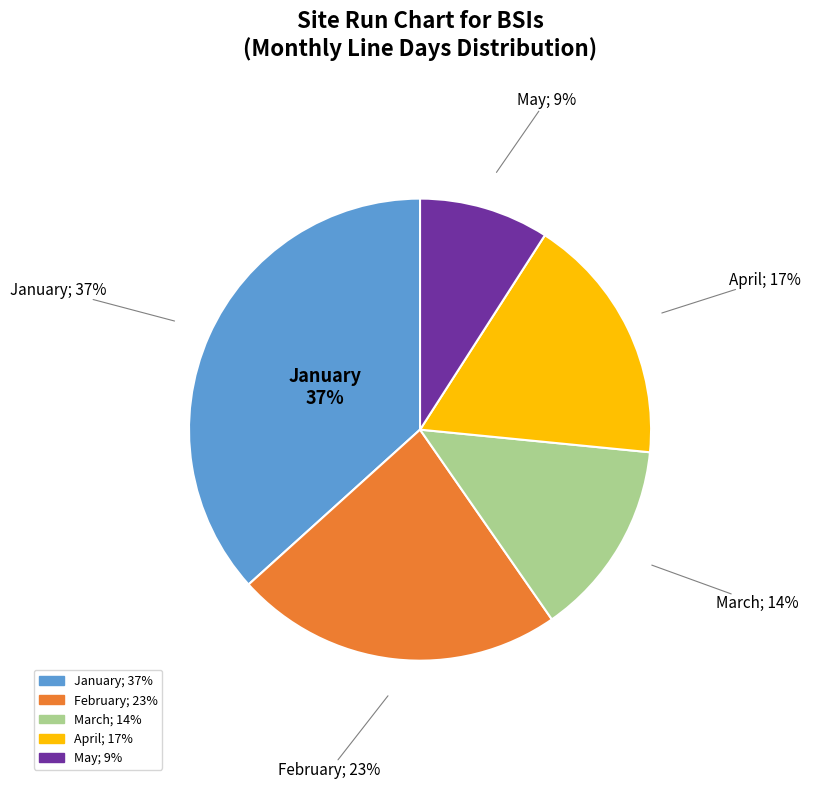

To the nearest percent, what portion does February (n=397) represent?

23%